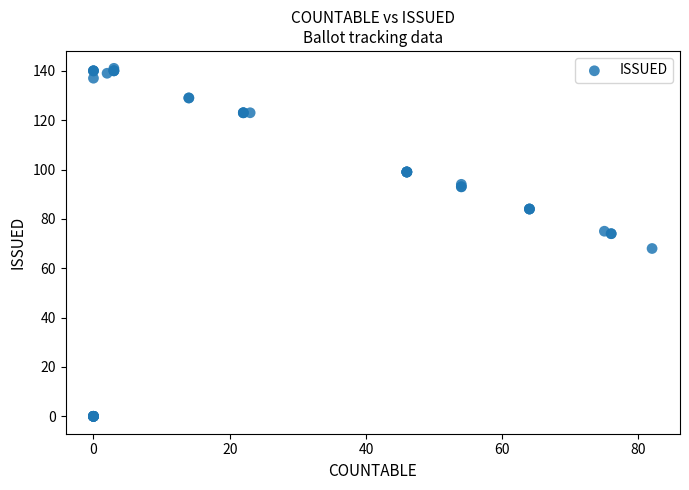

What Y value in the scatter plot is closest to 70?

68